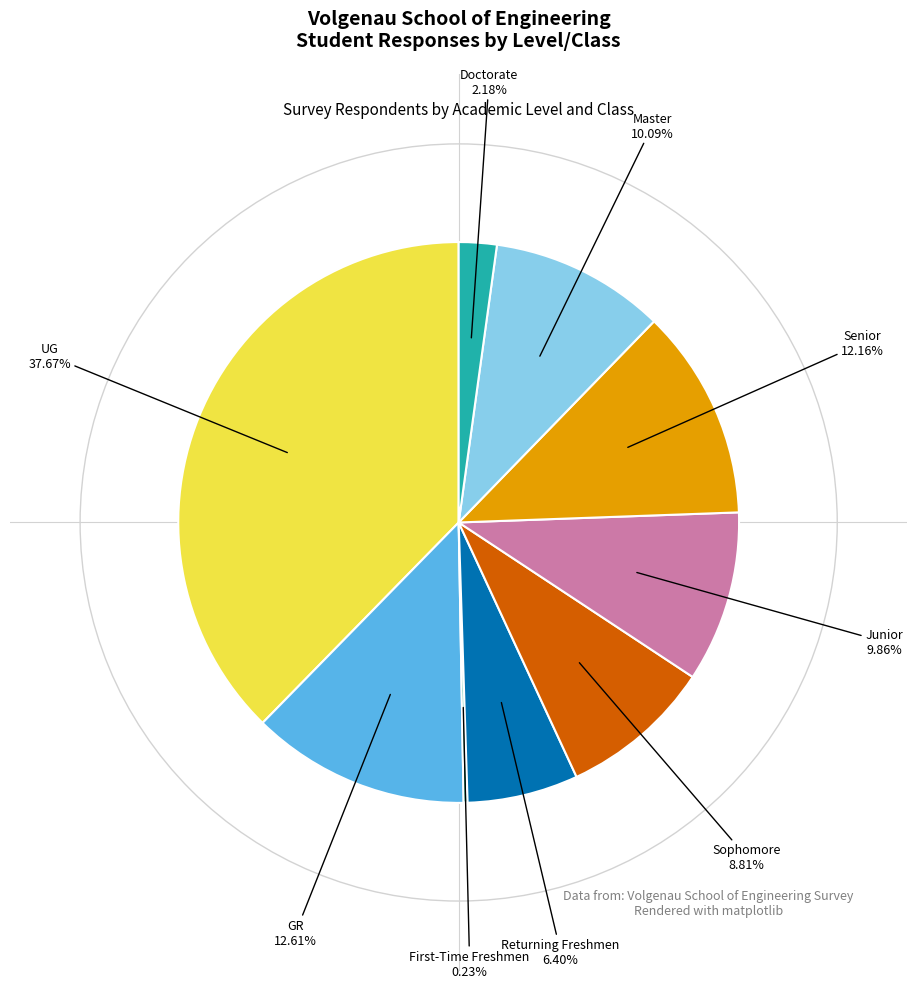

Combined, do Master and Sophomore account for over 50%?

No